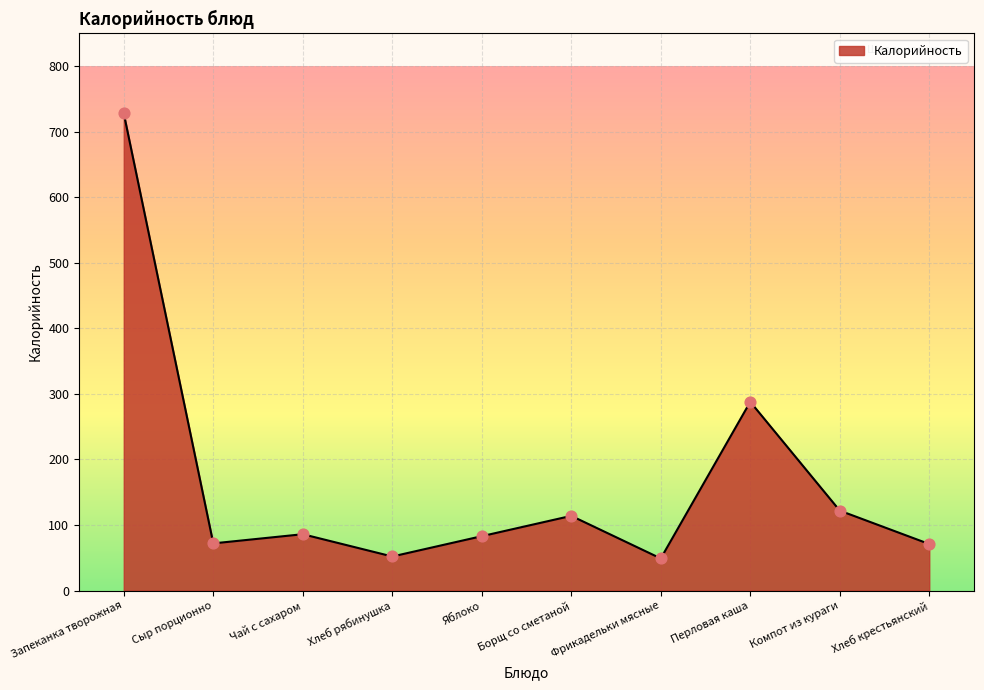

Between Яблоко and Компот из кураги, which is larger?

Компот из кураги